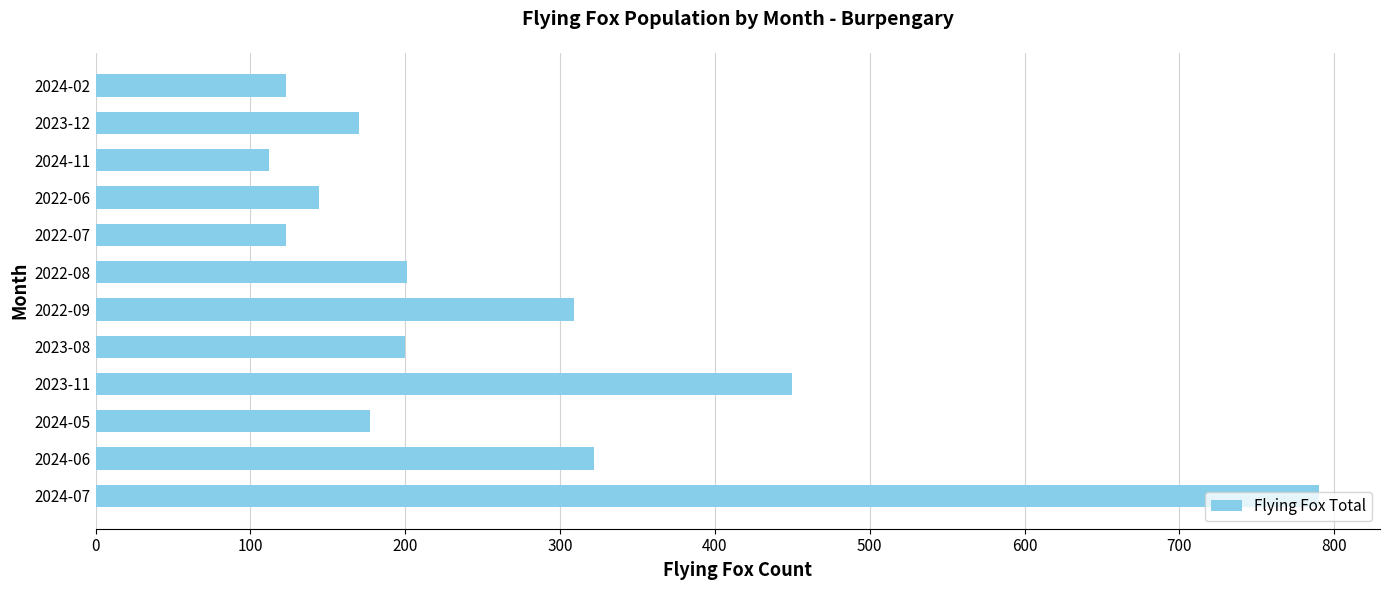

Approximately how many times larger is the value at 2022-07 compared to 2023-08?

0.6